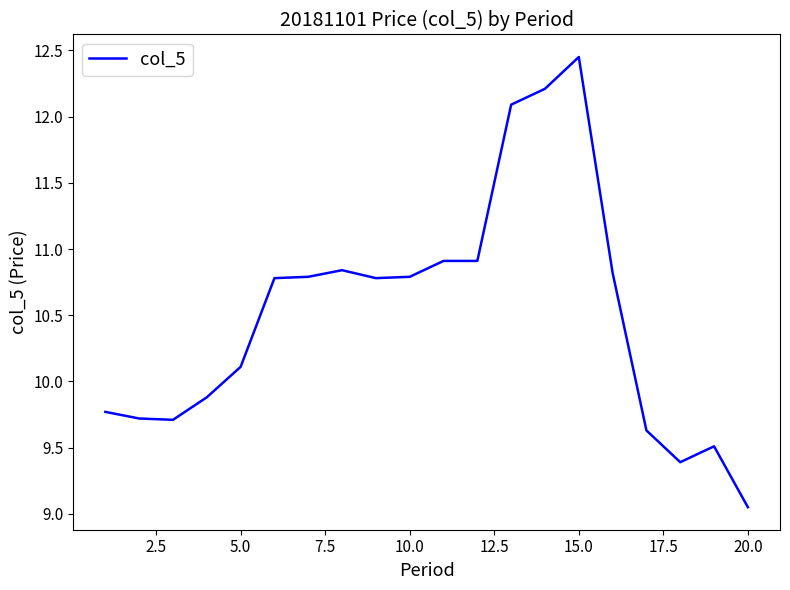

What is the difference between the maximum and minimum values?

3.4